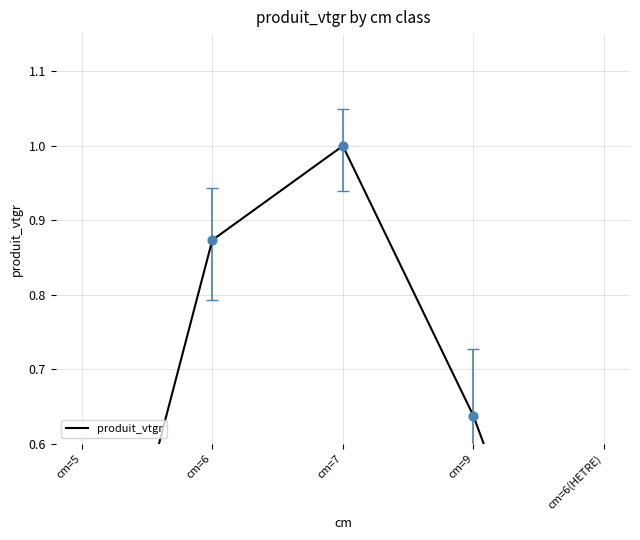

What is the ratio of the value at cm=9 to the value at cm=7?

0.6